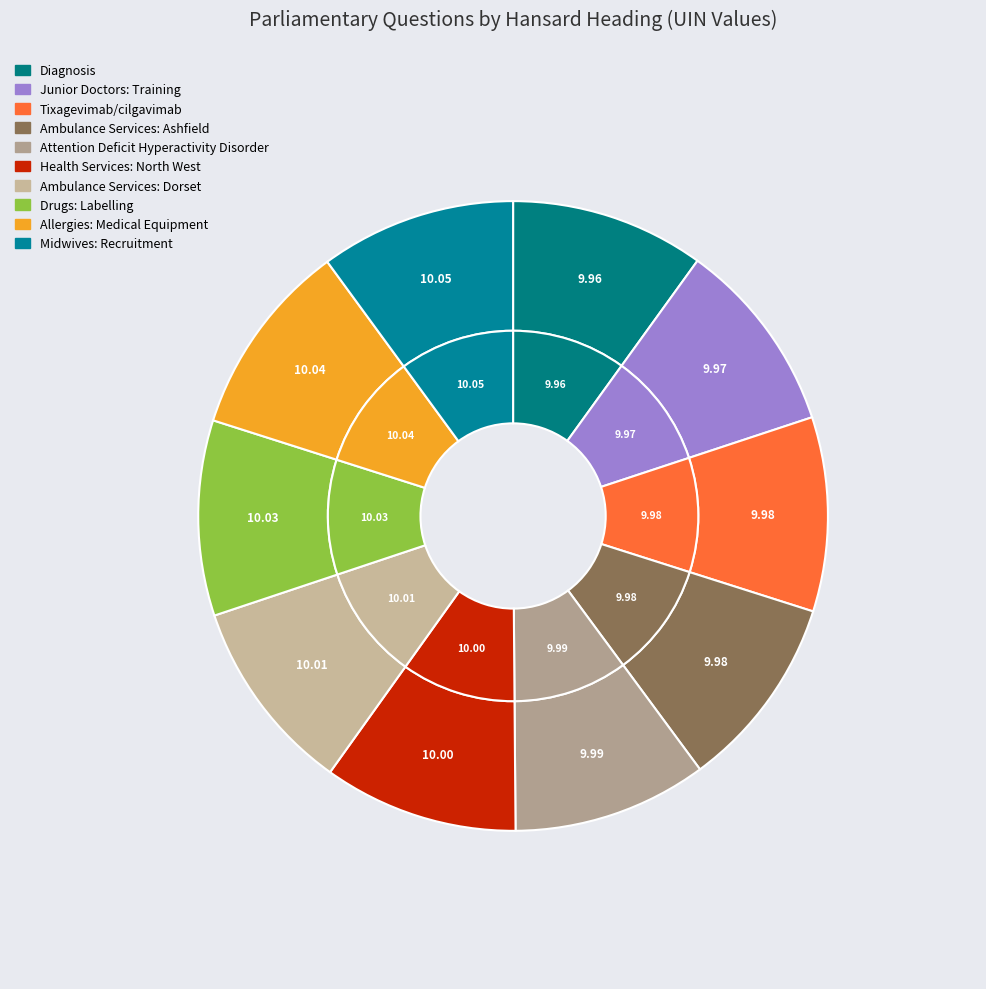

Combined, do Allergies: Medical Equipment and Attention Deficit Hyperactivity Disorder account for over 50%?

No